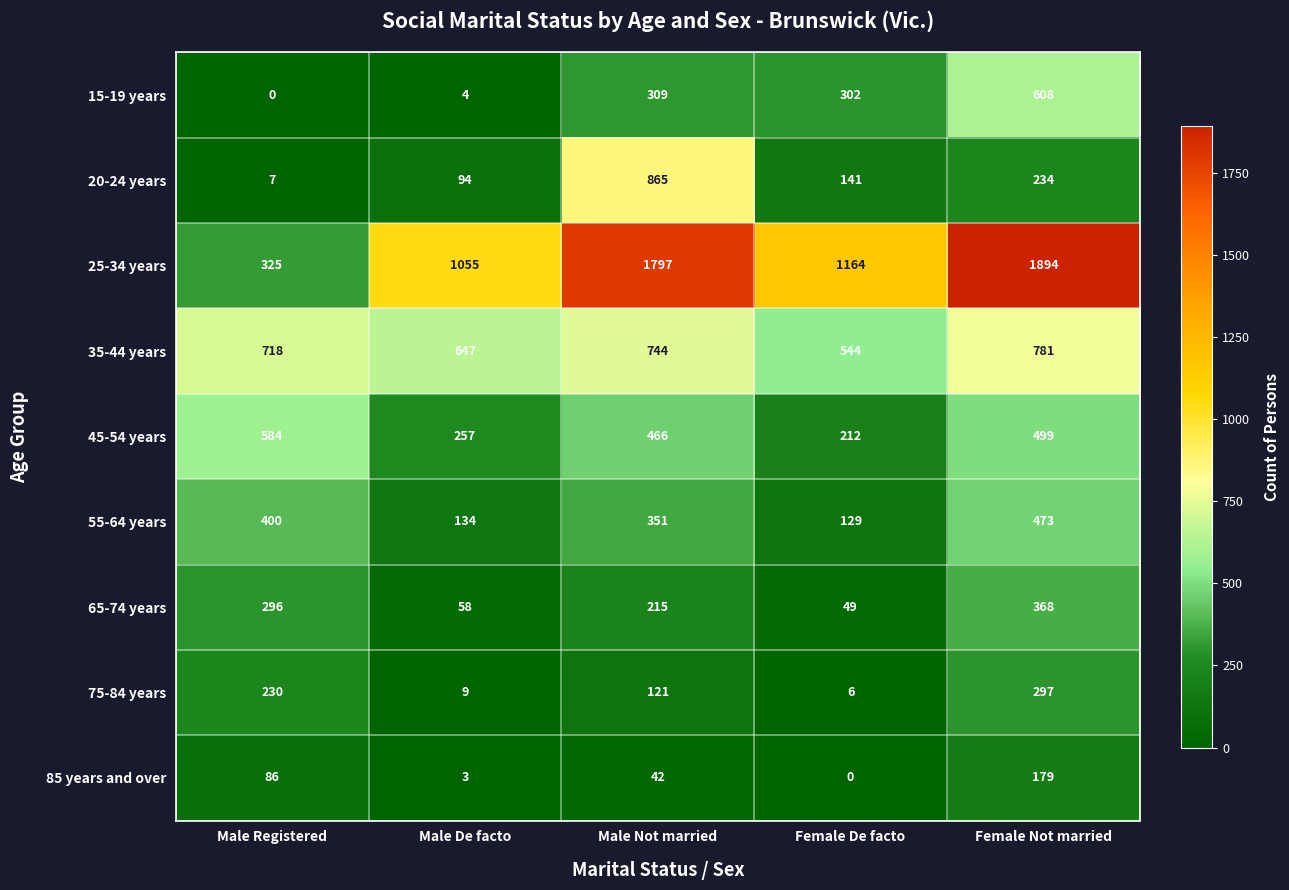

At which label does 55-64 years reach its peak?

Female Not married